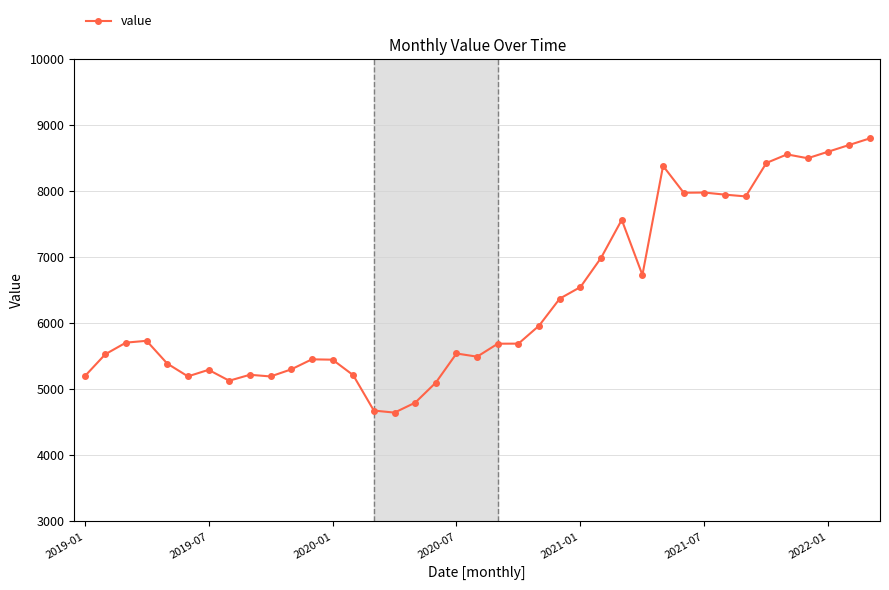

What is the value of the 5th point from the left?

5390.4